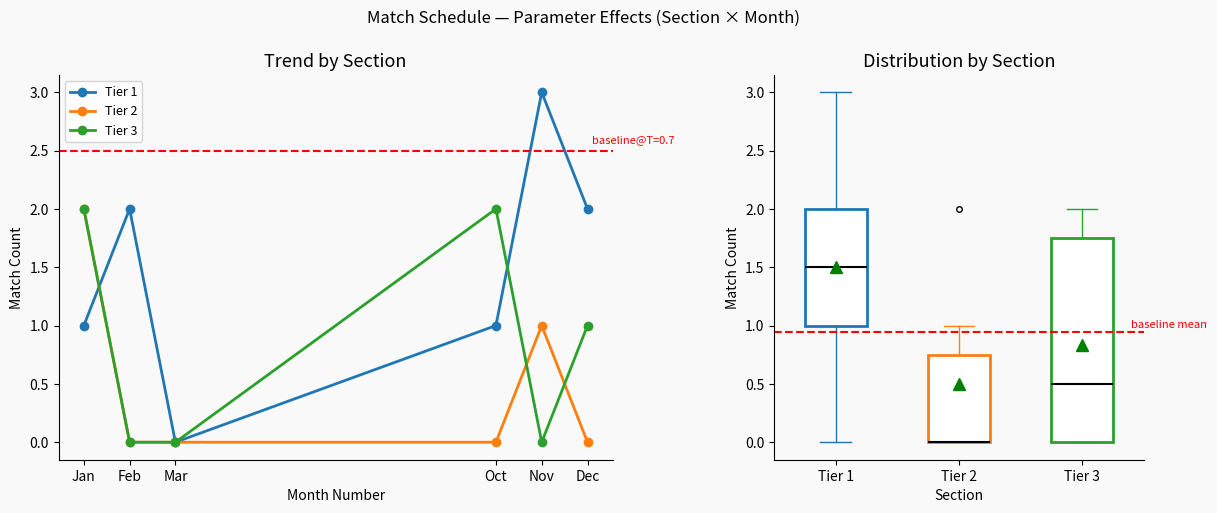

Reading left to right, what are all the values shown in this chart?

Tier 1: Jan=1	Feb=2	Mar=0	Oct=1	Nov=3	Dec=2
Tier 2: Jan=2	Feb=0	Mar=0	Oct=0	Nov=1	Dec=0
Tier 3: Jan=2	Feb=0	Mar=0	Oct=2	Nov=0	Dec=1